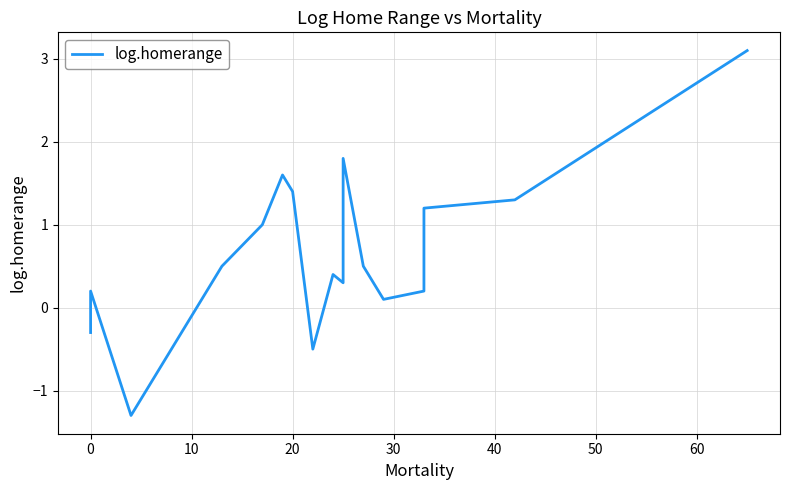

Reading left to right, list all the values displayed in this chart.

-0.3	0.2	-1.3	0.1	0.5	1.0	1.6	1.4	-0.5	0.4	0.3	1.6	1.8	0.5	0.1	0.2	0.4	1.2	1.3	3.1